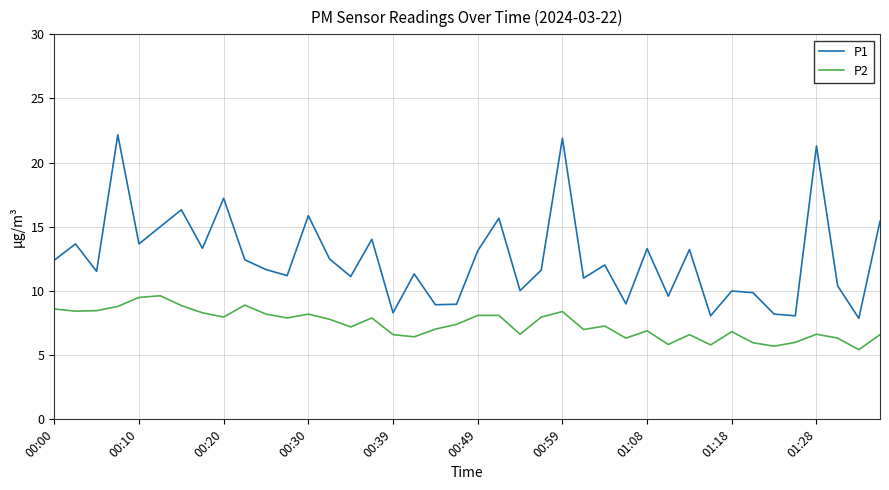

Which series has the largest total across all categories?

P1